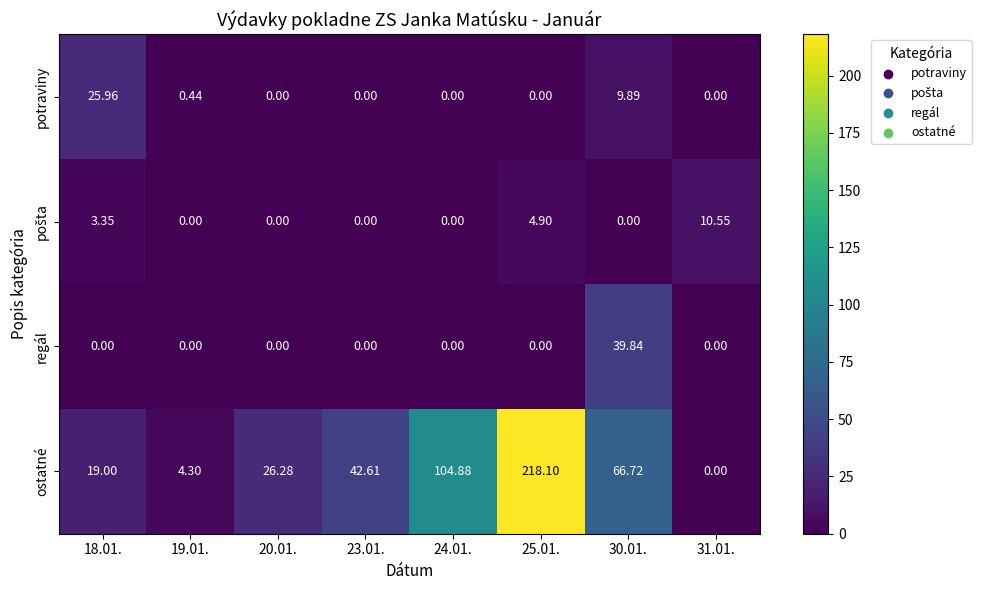

Which series has the largest total across all categories?

ostatné